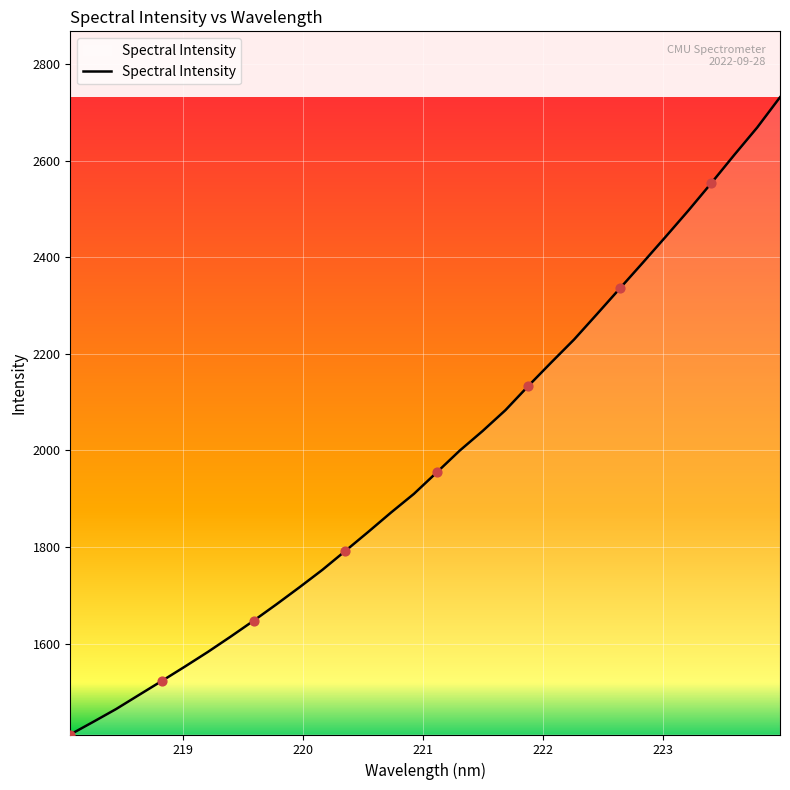

What is the smallest value displayed?

1411.7